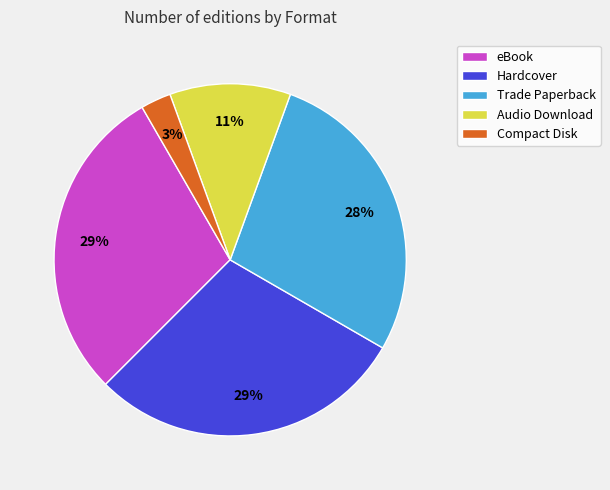

Is the sum of Compact Disk and Trade Paperback greater than half?

No